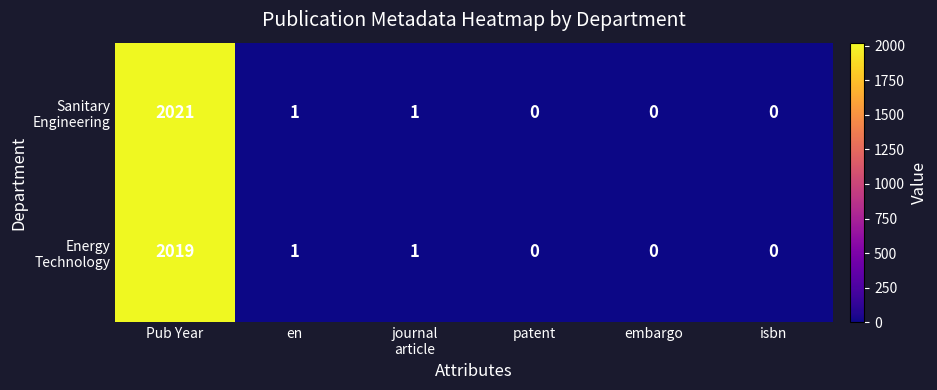

What is the greatest value displayed?

2021